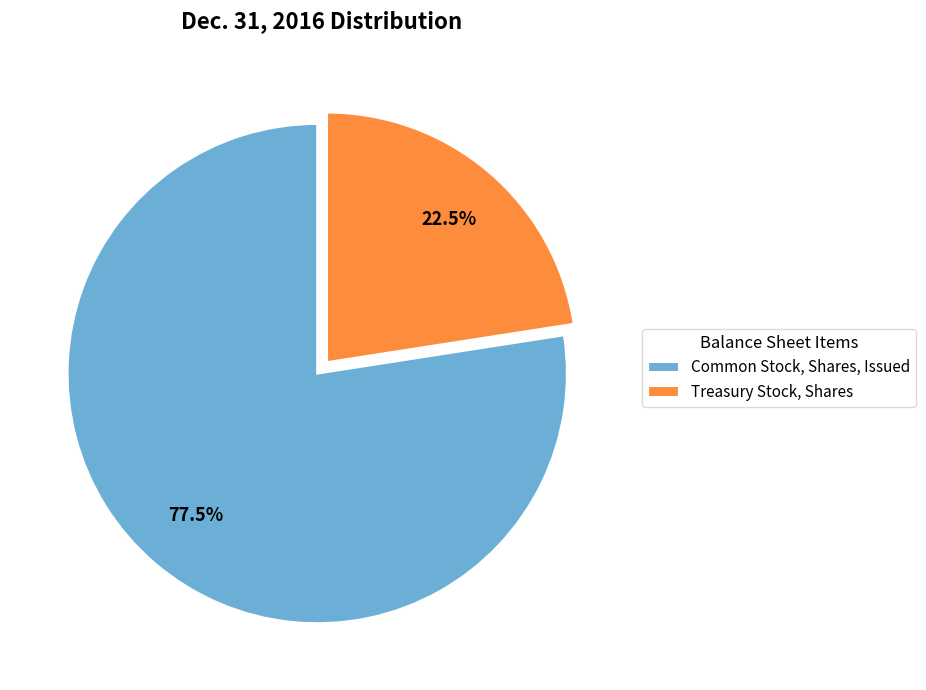

Is the sum of Treasury Stock, Shares and Common Stock, Shares, Issued greater than half?

Yes